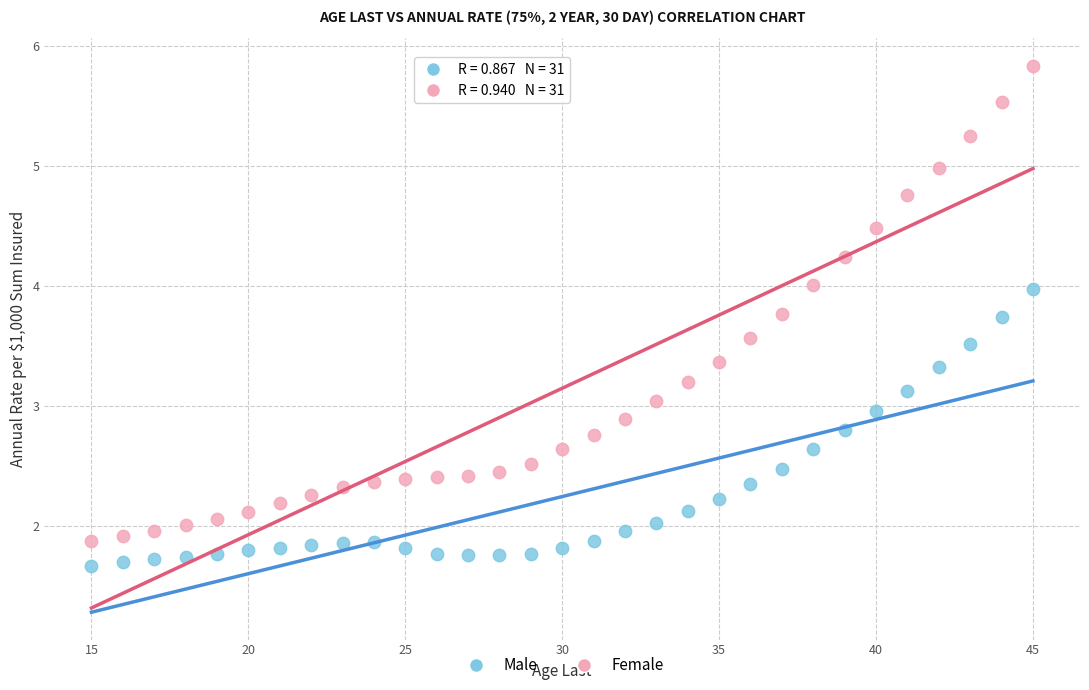

What are all the series names shown in the legend?

Male, Female